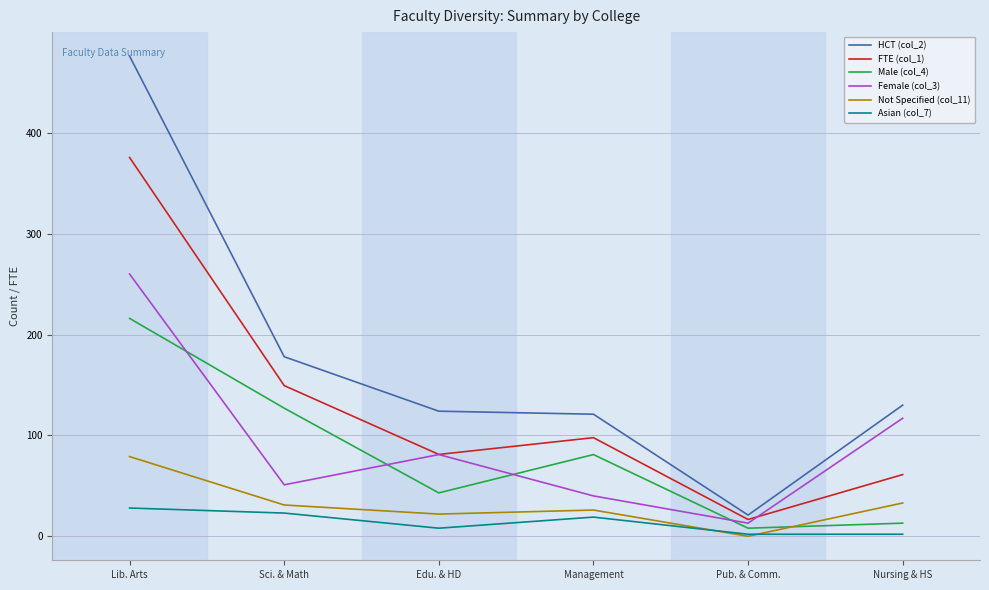

What is the highest value of the HCT (col_2) series?

476.0